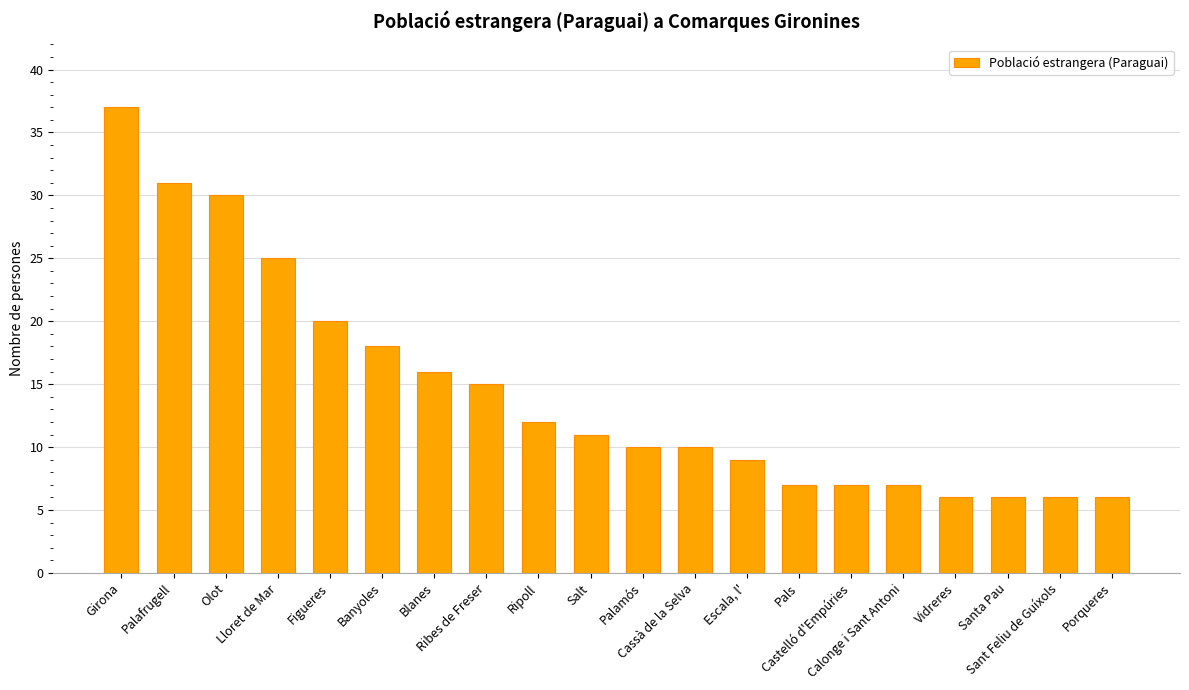

What is the difference between the second highest and second lowest values?

25